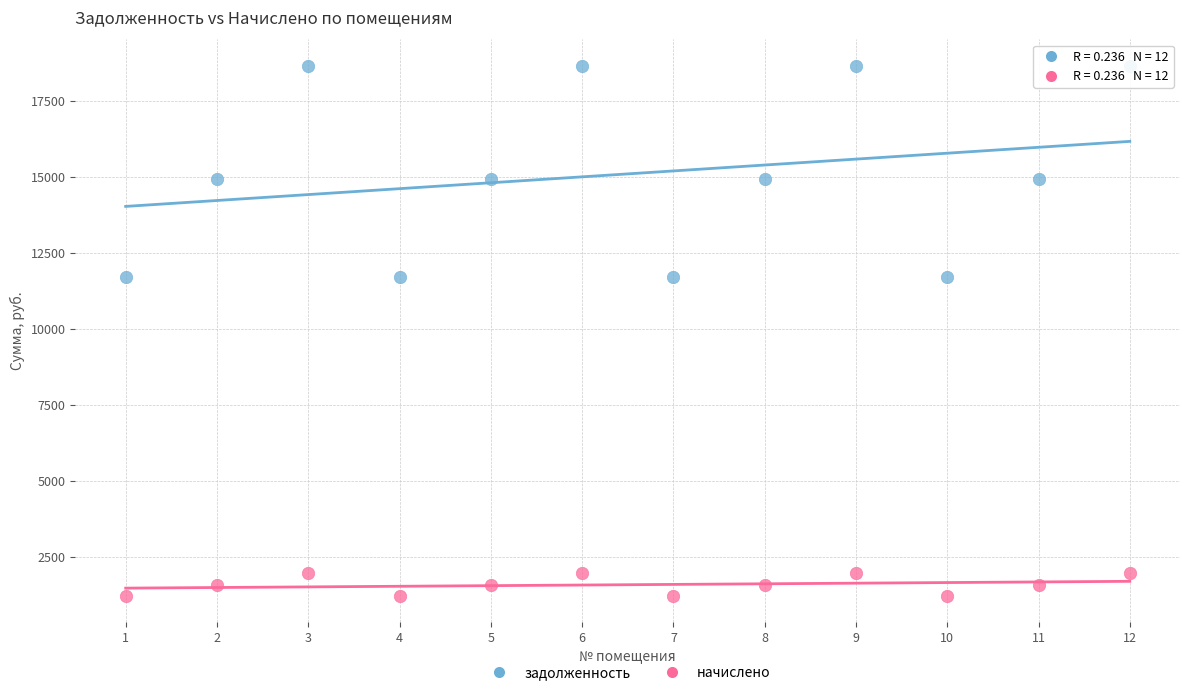

What is the X range (max minus min) for the scatter plot?

11.0